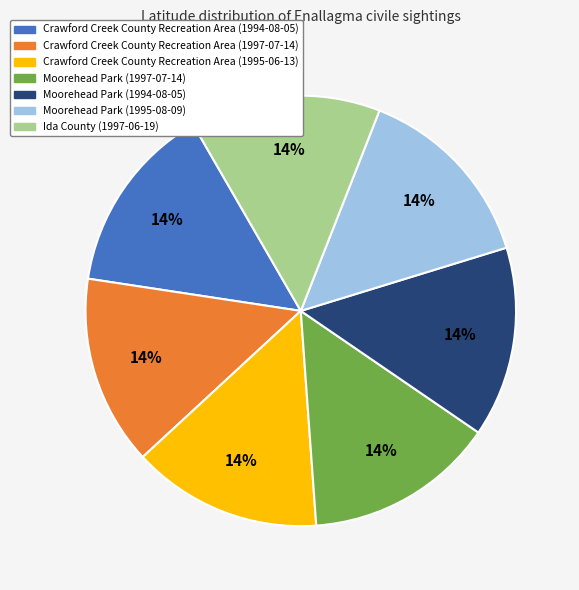

Is it true that Moorehead Park (1995-08-09) is 14% of the pie?

True